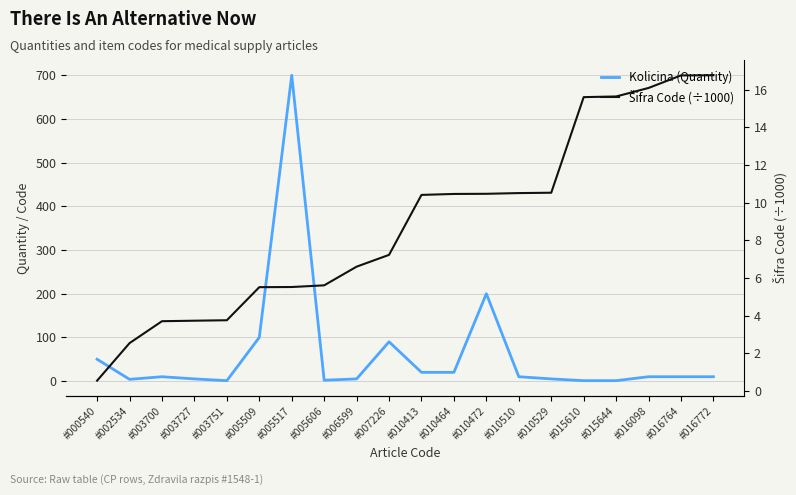

What are all the series names shown in the legend?

Kolicina (Quantity), Šifra Code (÷1000)